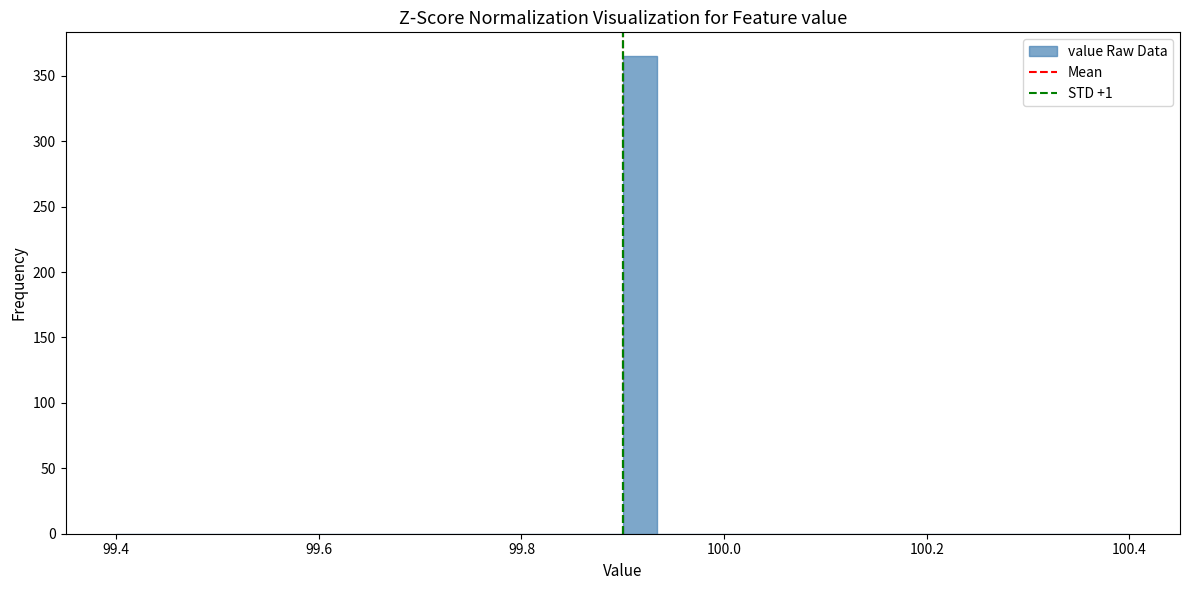

Around what value on the x-axis is the tallest bar? Give the approximate position of its centre, as read against the axis.

99.92